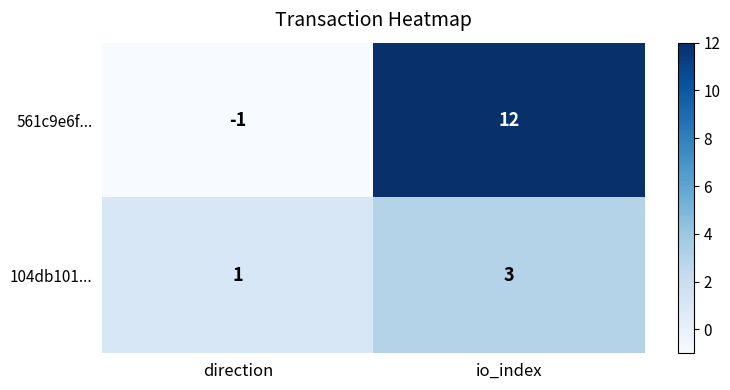

Rank the series at io_index from lowest to highest value.

104db101..., 561c9e6f...